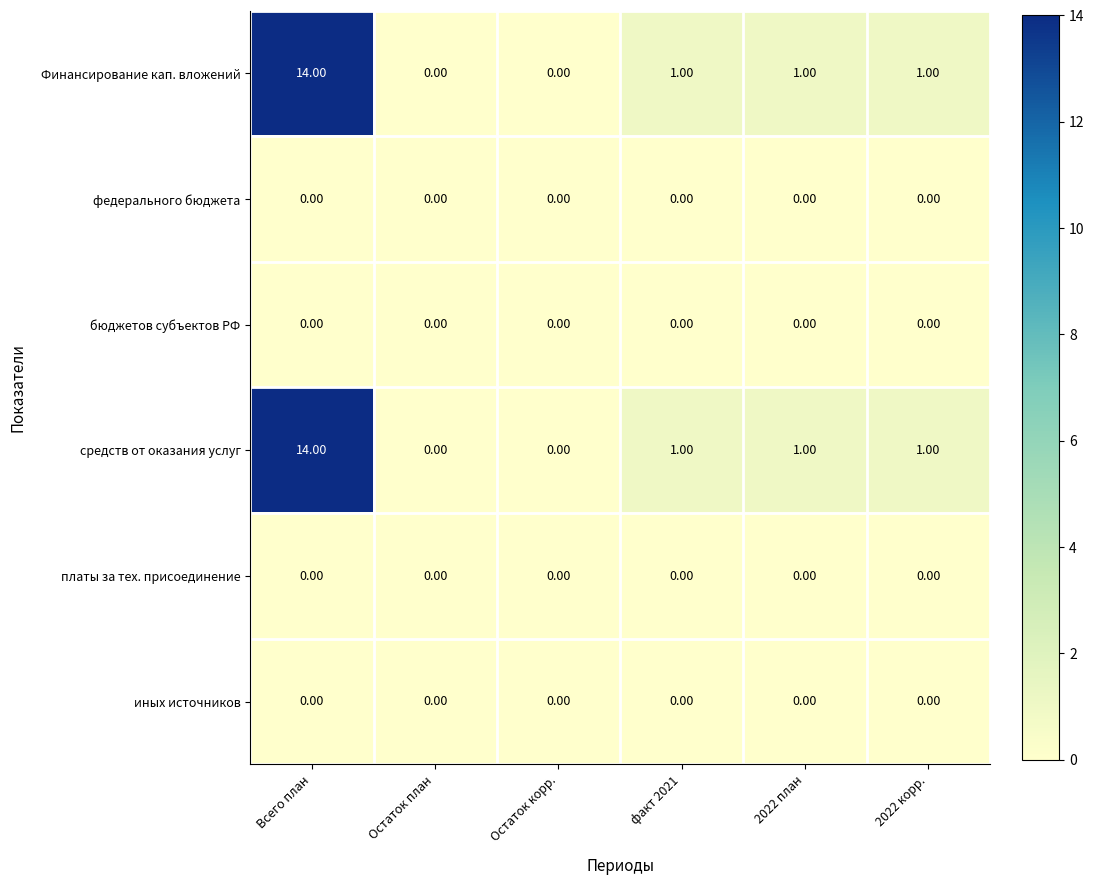

What is the spread (max minus min) of values at Всего план?

14